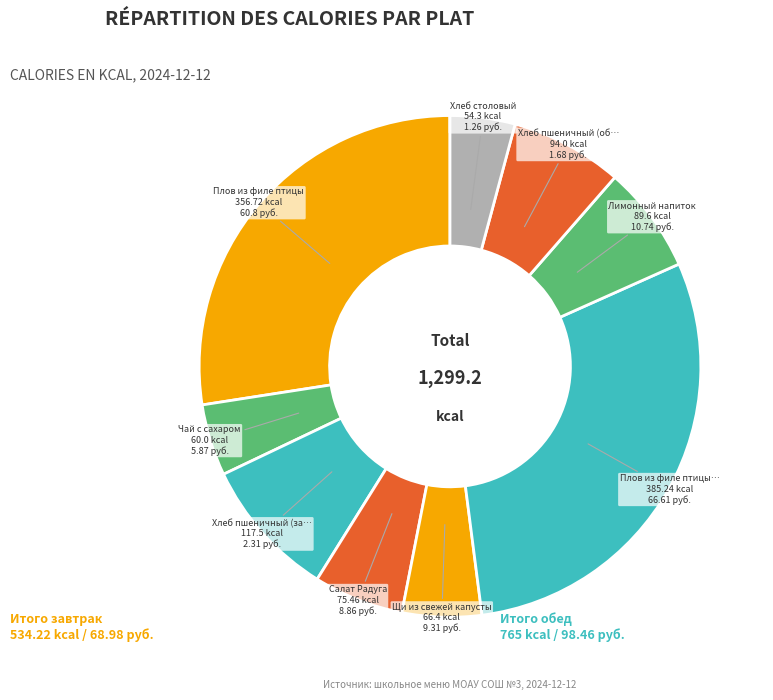

Which category has the biggest portion of the pie?

Плов из филе птицы (обед)